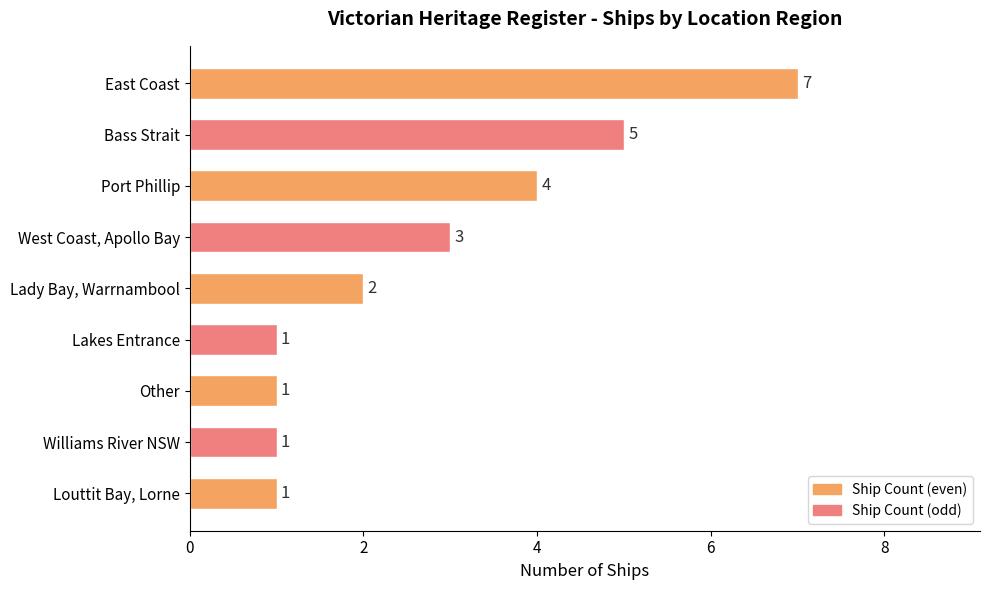

Reading top to bottom, extract all data points from this chart.

East Coast=7	Bass Strait=5	Port Phillip=4	West Coast, Apollo Bay=3	Lady Bay, Warrnambool=2	Lakes Entrance=1	Other=1	Williams River NSW=1	Louttit Bay, Lorne=1